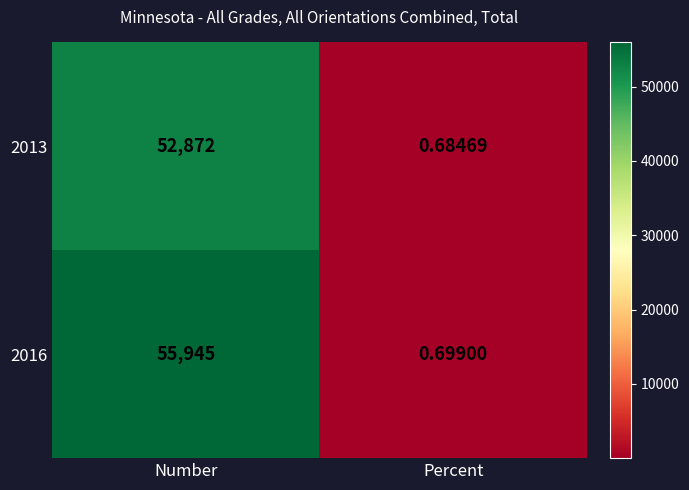

Where is 2013 nearest to the value 26436?

Percent